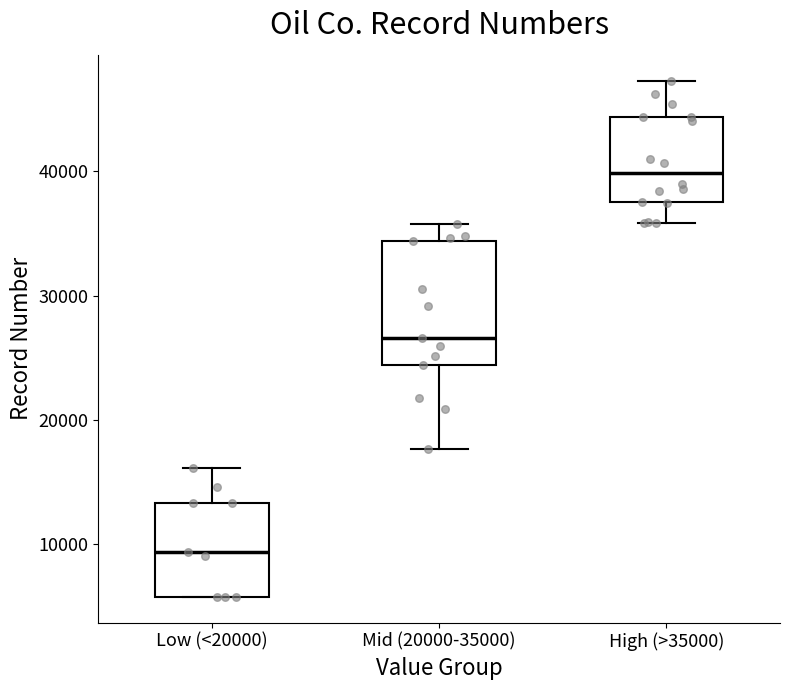

Reading left to right, read every box against the y-axis: the position of its median line, the range the box covers, and the ends of its whiskers. The values are not printed on the chart, so give them approximately, as read against the axis.

Low (<20000): median 9000, box 6000 to 13000, whiskers 6000 to 16000
Mid (20000-35000): median 27000, box 24000 to 34000, whiskers 18000 to 36000
High (>35000): median 40000, box 38000 to 44000, whiskers 36000 to 47000